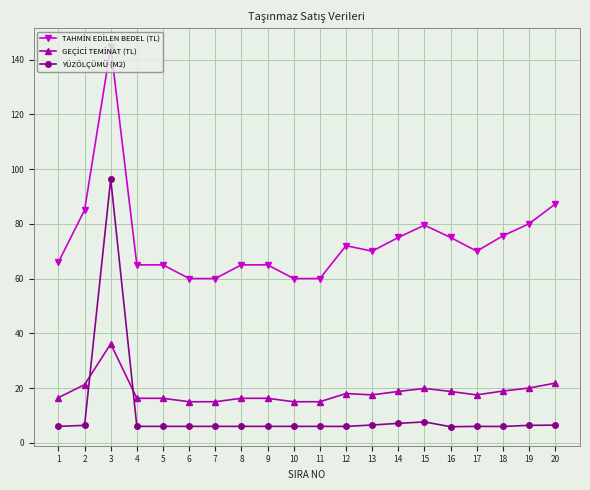

What is the highest value of the YÜZÖLÇÜMÜ (M2) series?

96.4